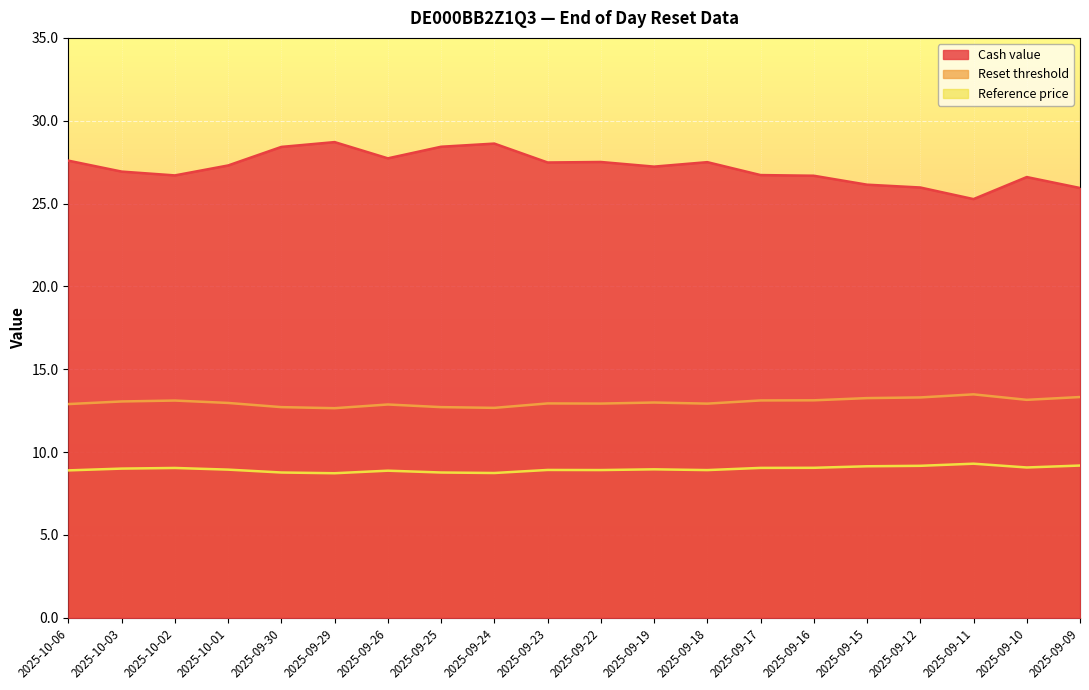

Is it true that Reference price equals 8.8 at 2025-09-30?

True